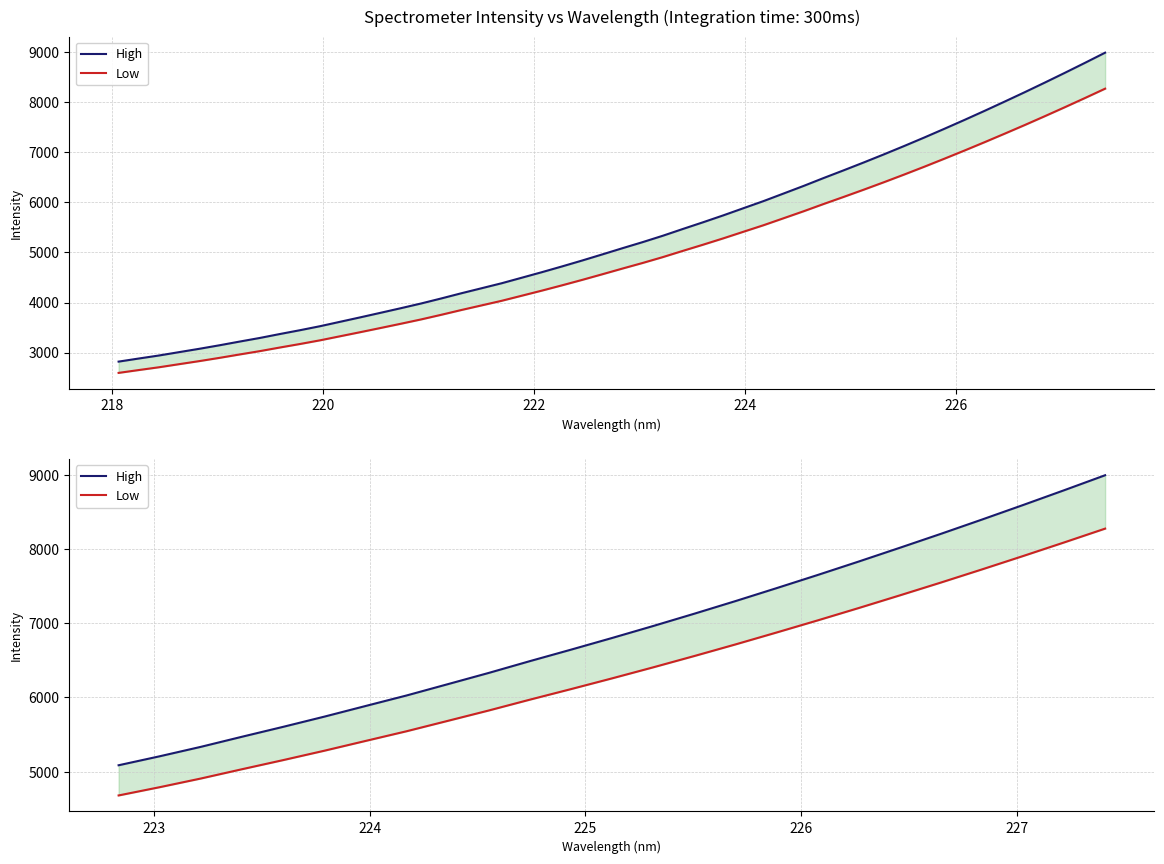

What are all the series names shown in the legend?

High, Low